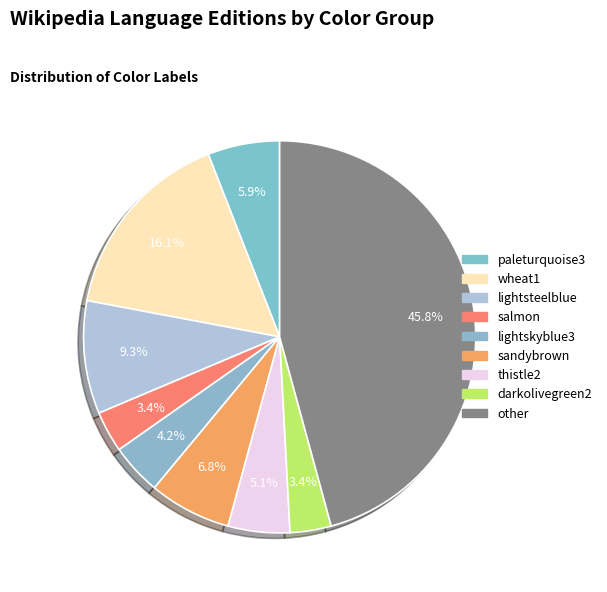

Combined, what portion of the pie is salmon and wheat1?

19.5%